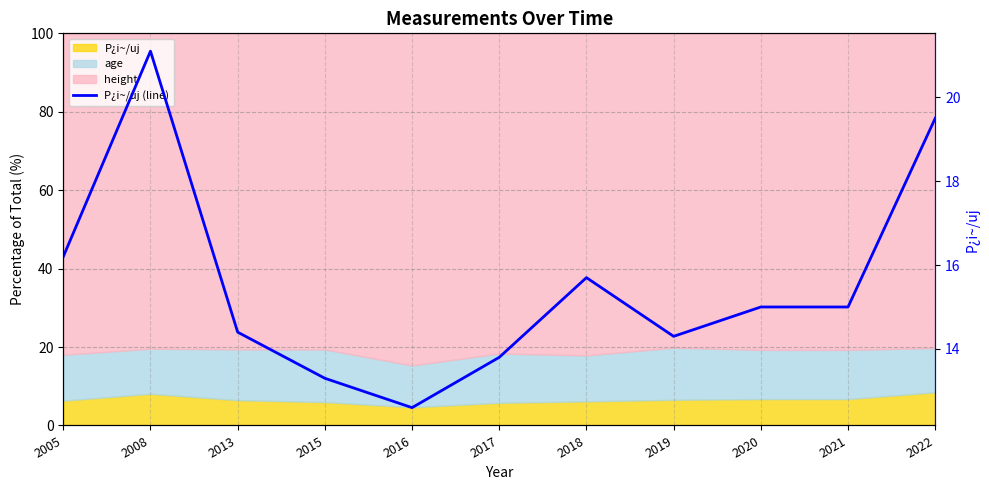

True or false: the data shows 21.1 at 2008.

True